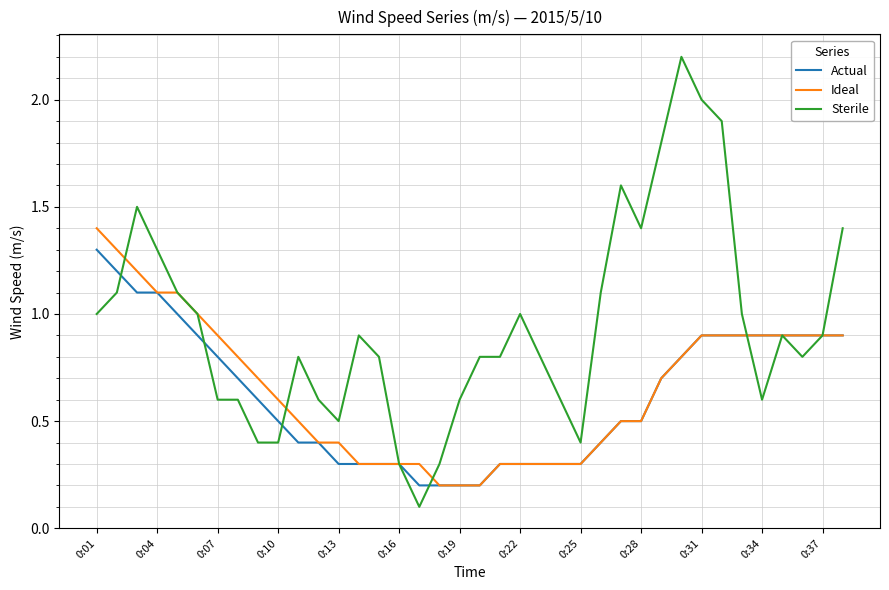

Which series has the widest spread of values?

Sterile